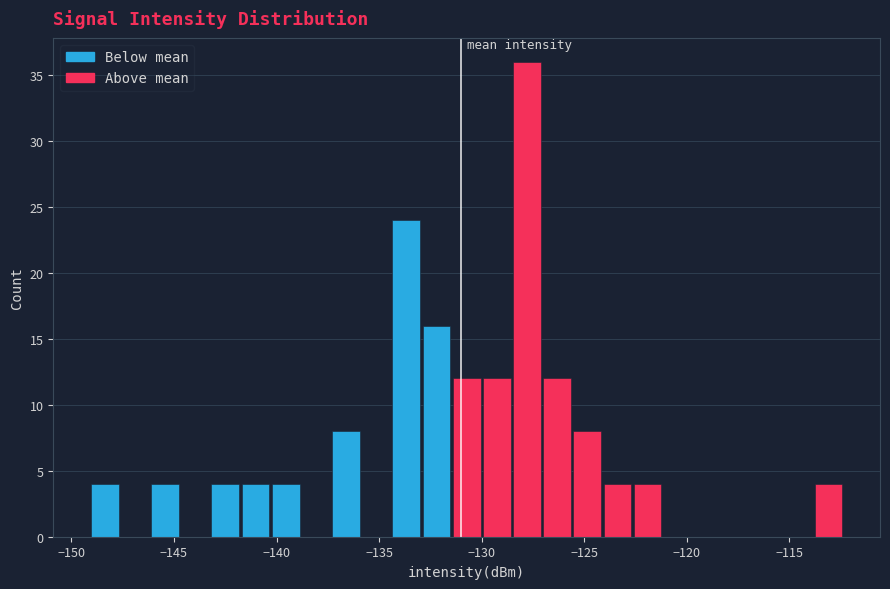

Around what value on the x-axis is the tallest bar? Give the approximate position of its centre, as read against the axis.

-128.0